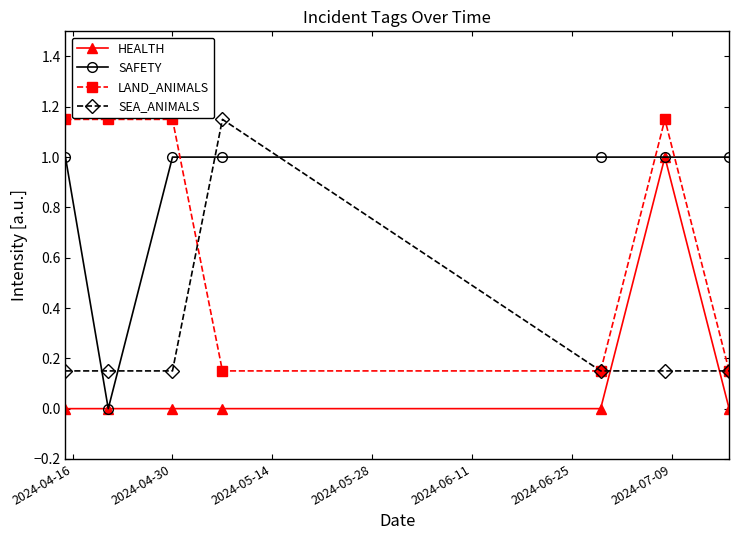

List the series in order of their overall mean, lowest first.

HEALTH, SEA_ANIMALS, LAND_ANIMALS, SAFETY